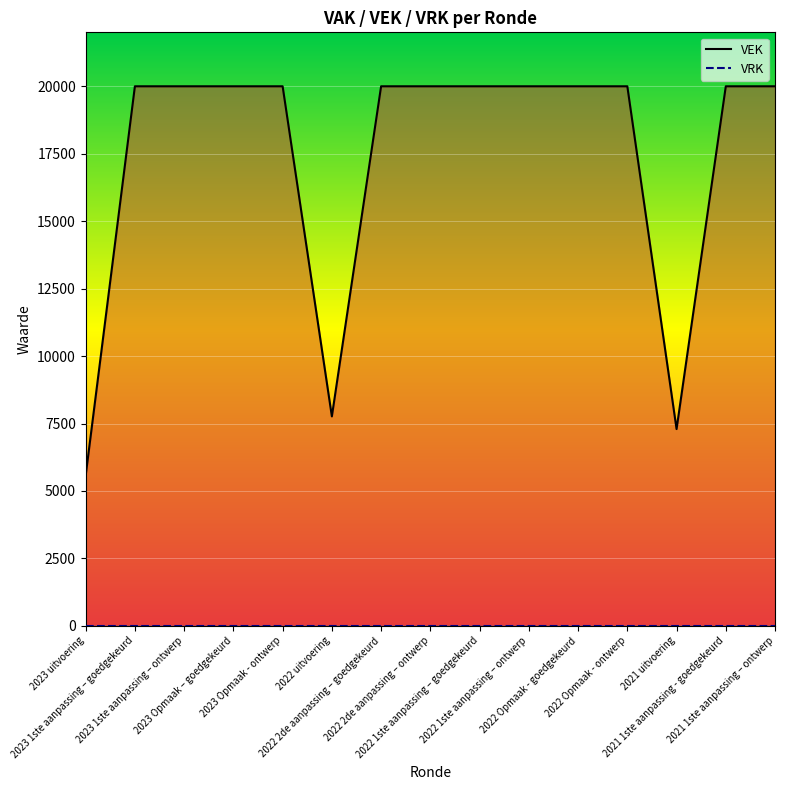

What is the label of the 10th point from the left?

2022 1ste aanpassing – ontwerp